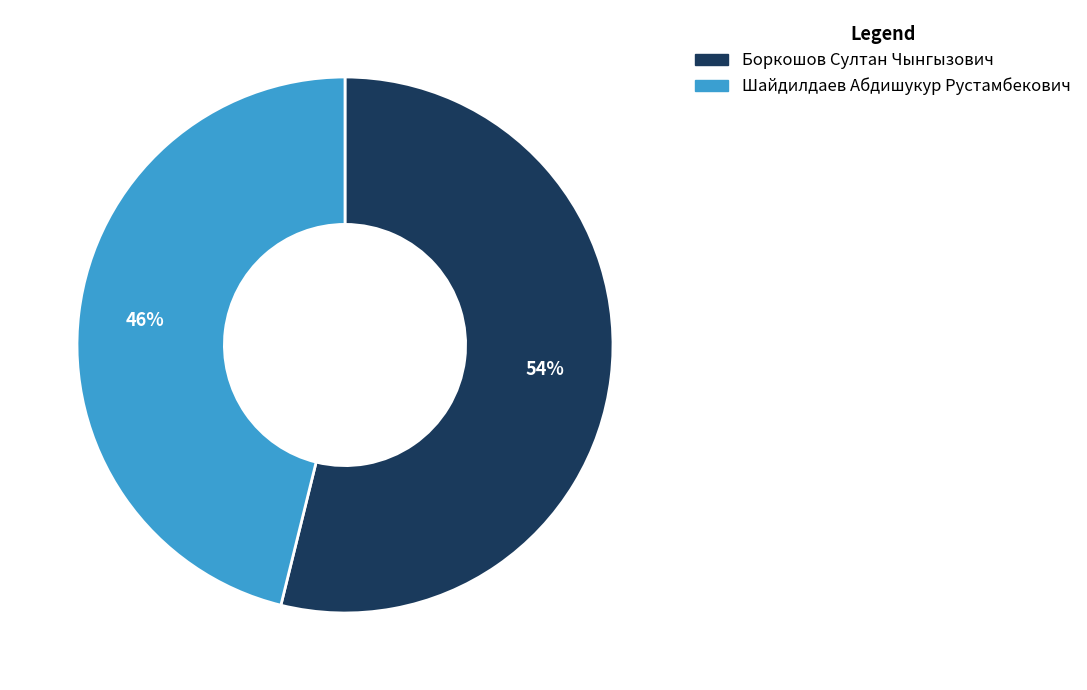

Which category accounts for the majority?

Боркошов Султан Чынгызович